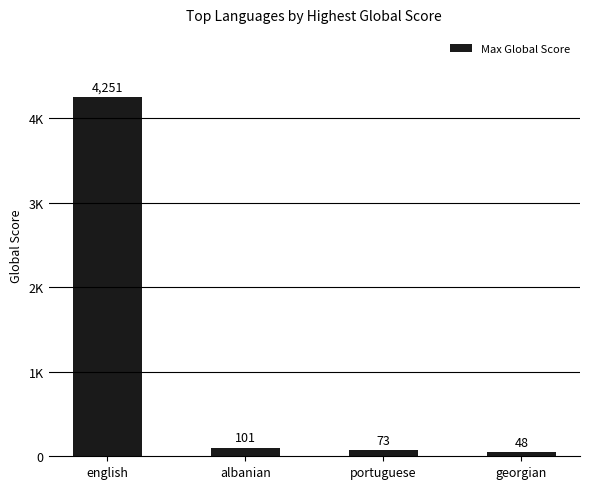

What is the label of the 4th bar from the right?

english